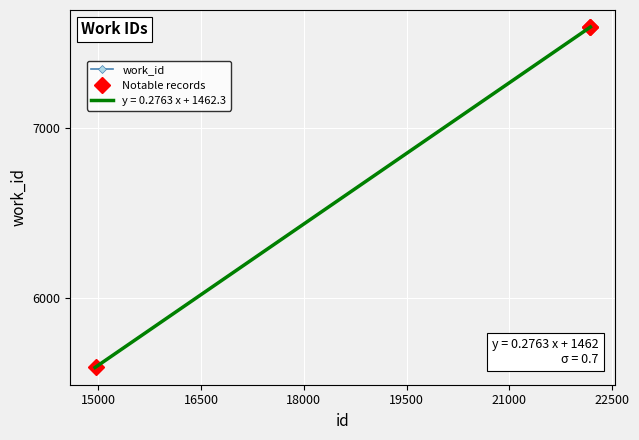

What is the ratio of the value at 22177 to the value at 22181?

1.0